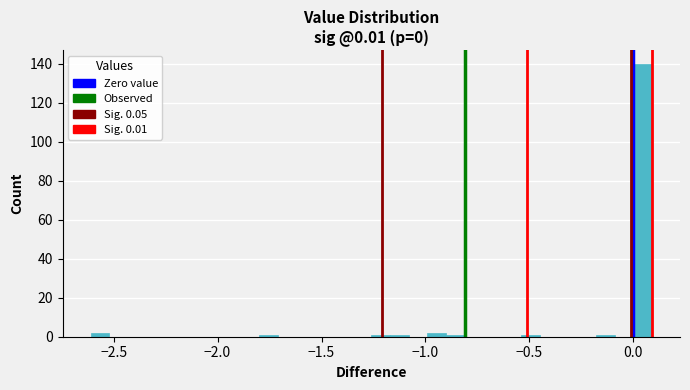

Around what value on the x-axis is the tallest bar? Give the approximate position of its centre, as read against the axis.

0.05